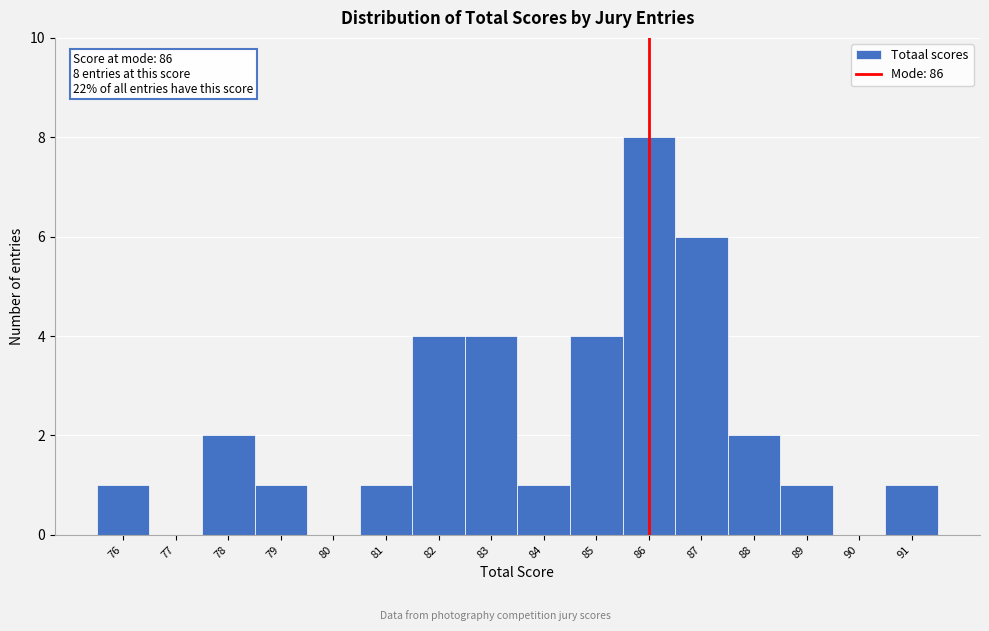

Reading right to left, list all the values displayed in this chart.

91=1	90=0	89=1	88=2	87=6	86=8	85=4	84=1	83=4	82=4	81=1	80=0	79=1	78=2	77=0	76=1